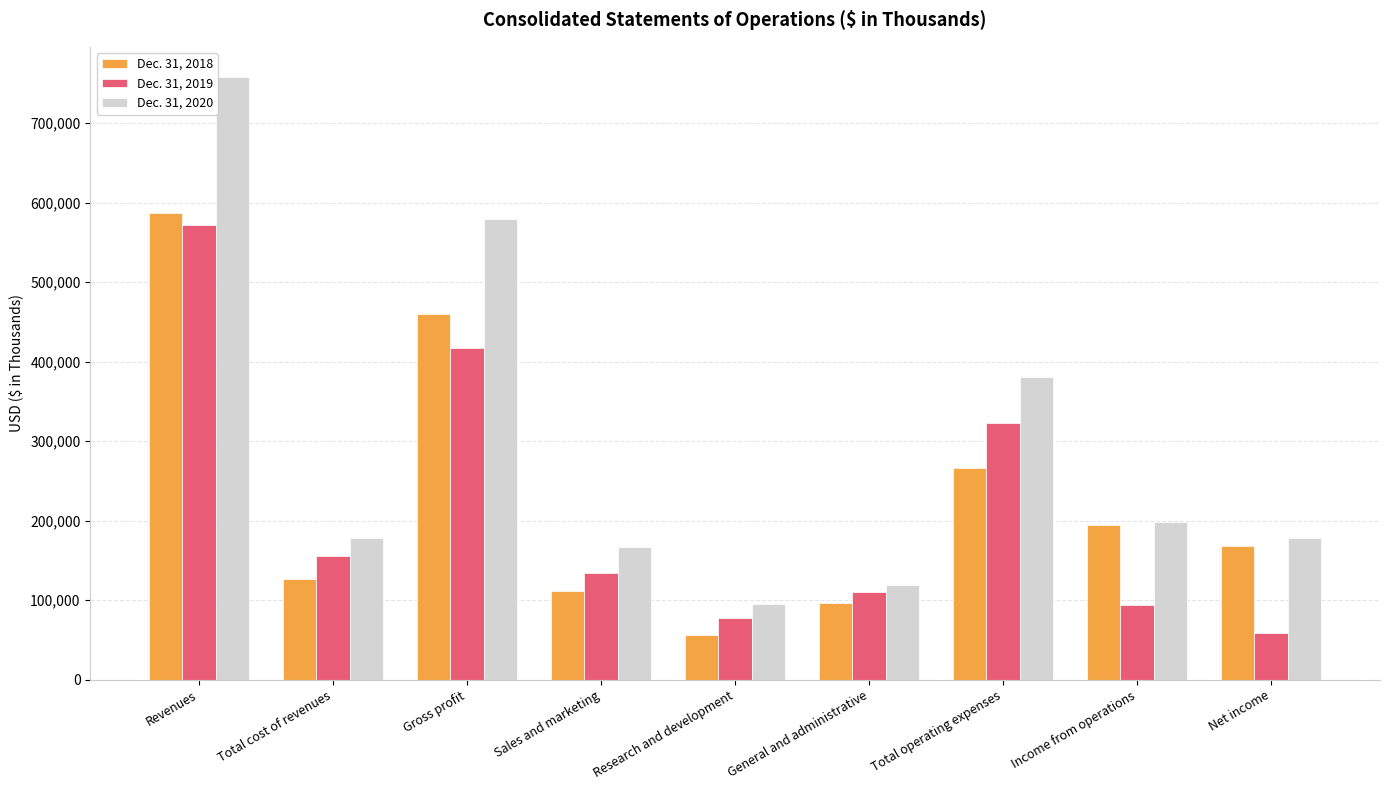

How many bars are there in total?

27